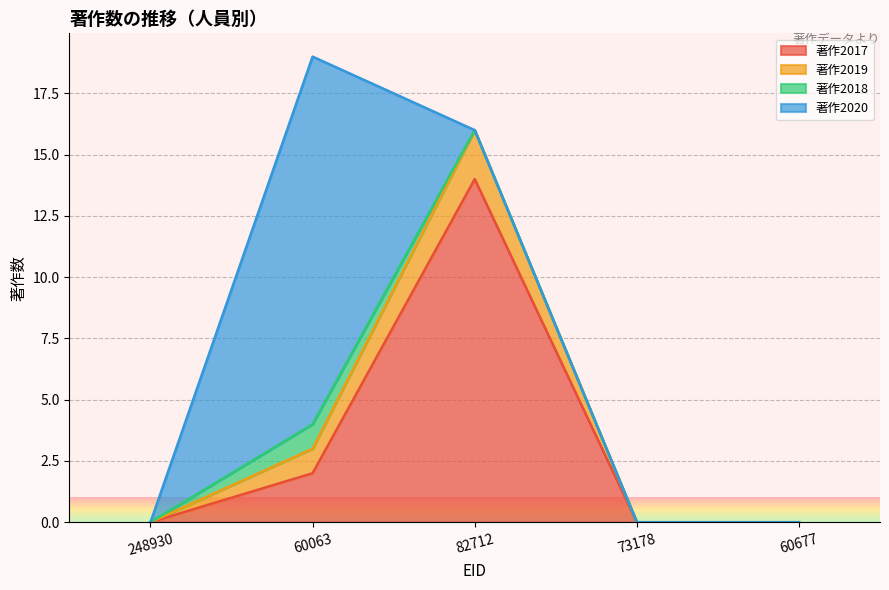

At which category does 著作2019 reach its first local peak?

82712